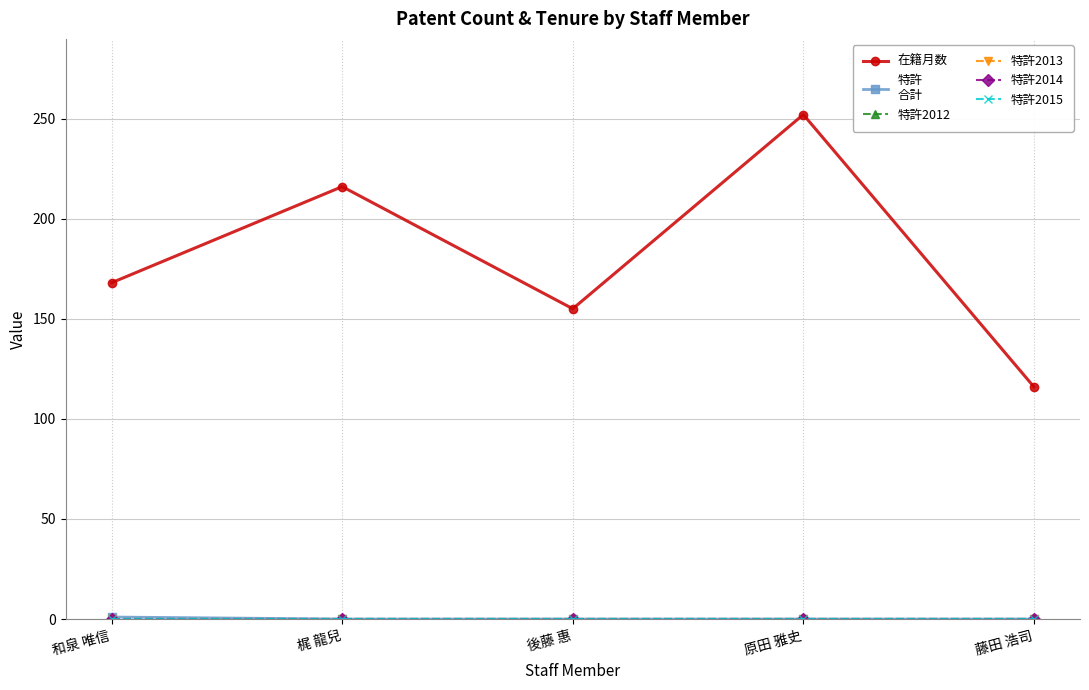

Reading left to right, what are all the values shown in this chart?

在籍月数: 168	216	155	252	116
特許
合計: 1	0	0	0	0
特許2012: 0	0	0	0	0
特許2013: 0	0	0	0	0
特許2014: 0	0	0	0	0
特許2015: 0	0	0	0	0